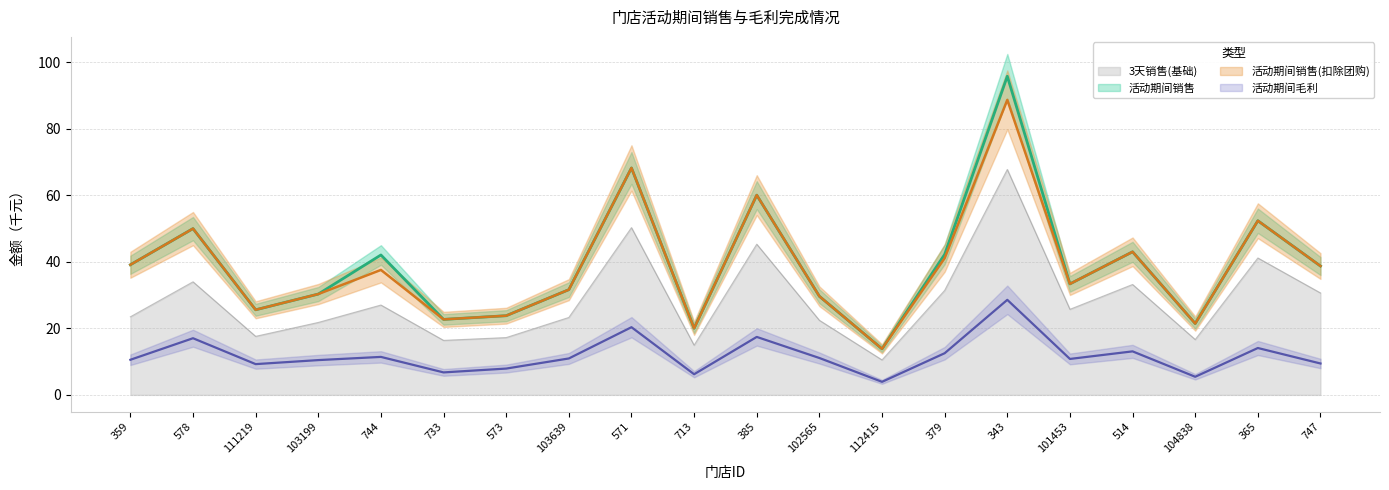

Where is 活动期间销售(扣除团购) nearest to the value 51?

578